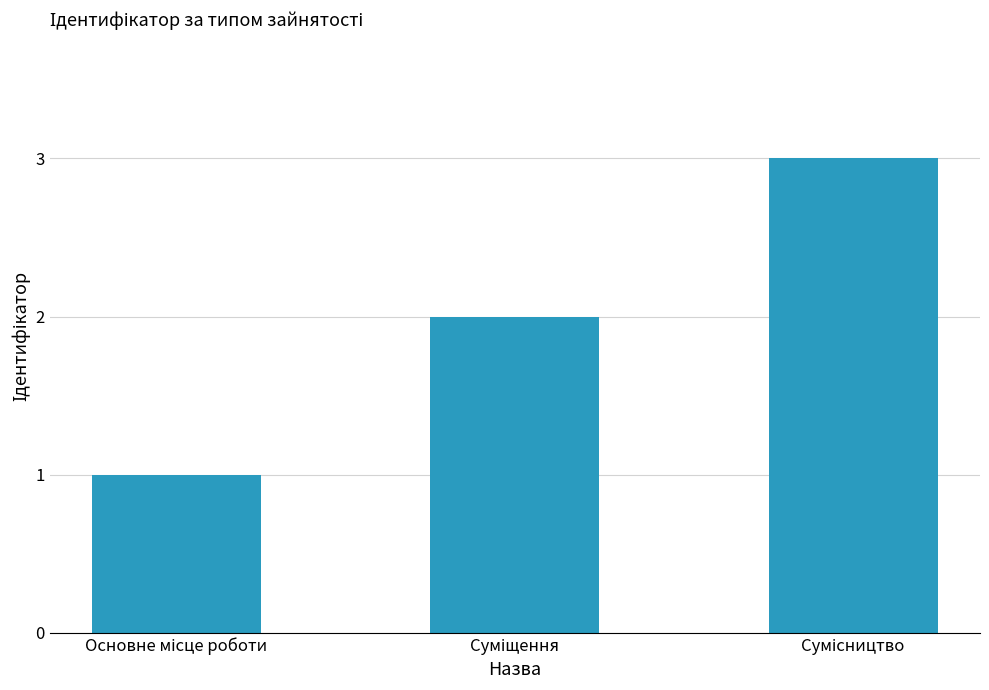

How many data points are less than 2?

1